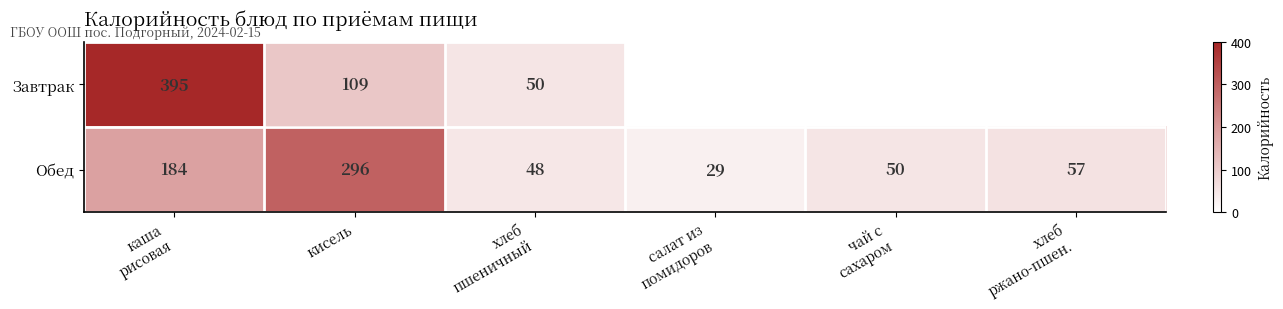

What is the minimum value for Обед?

29